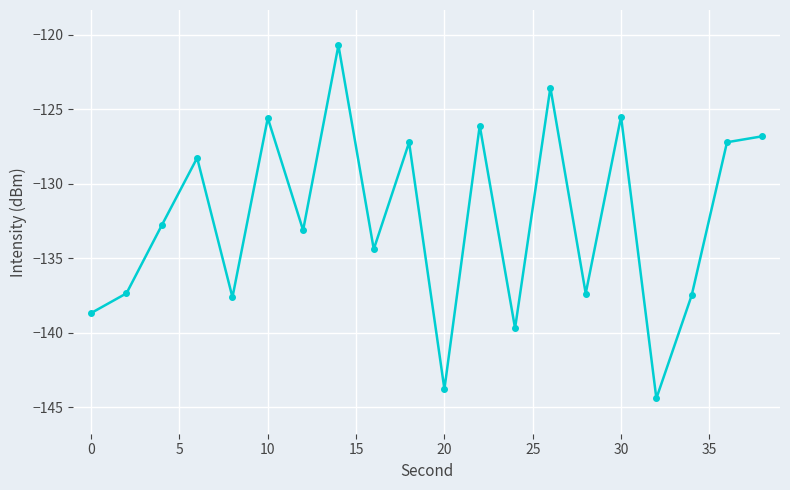

How many interior local valleys (lower than both neighbors) does the data have?

7